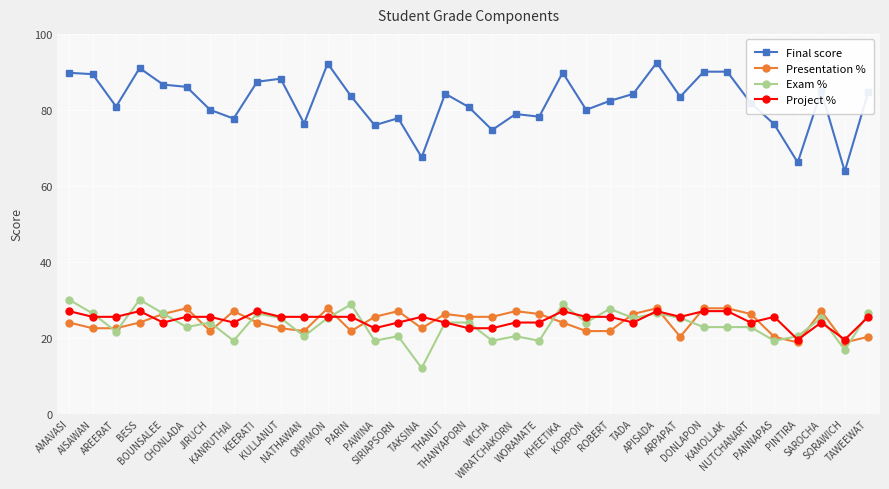

How many lines are shown in the chart?

4